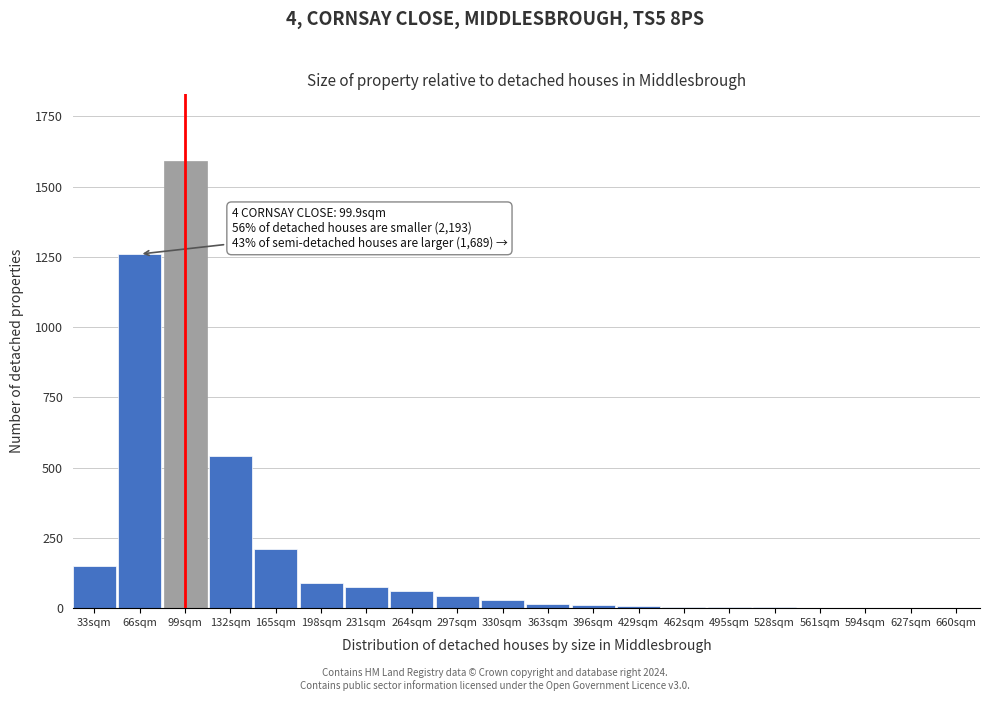

Where is the data nearest to the value 795?

132sqm